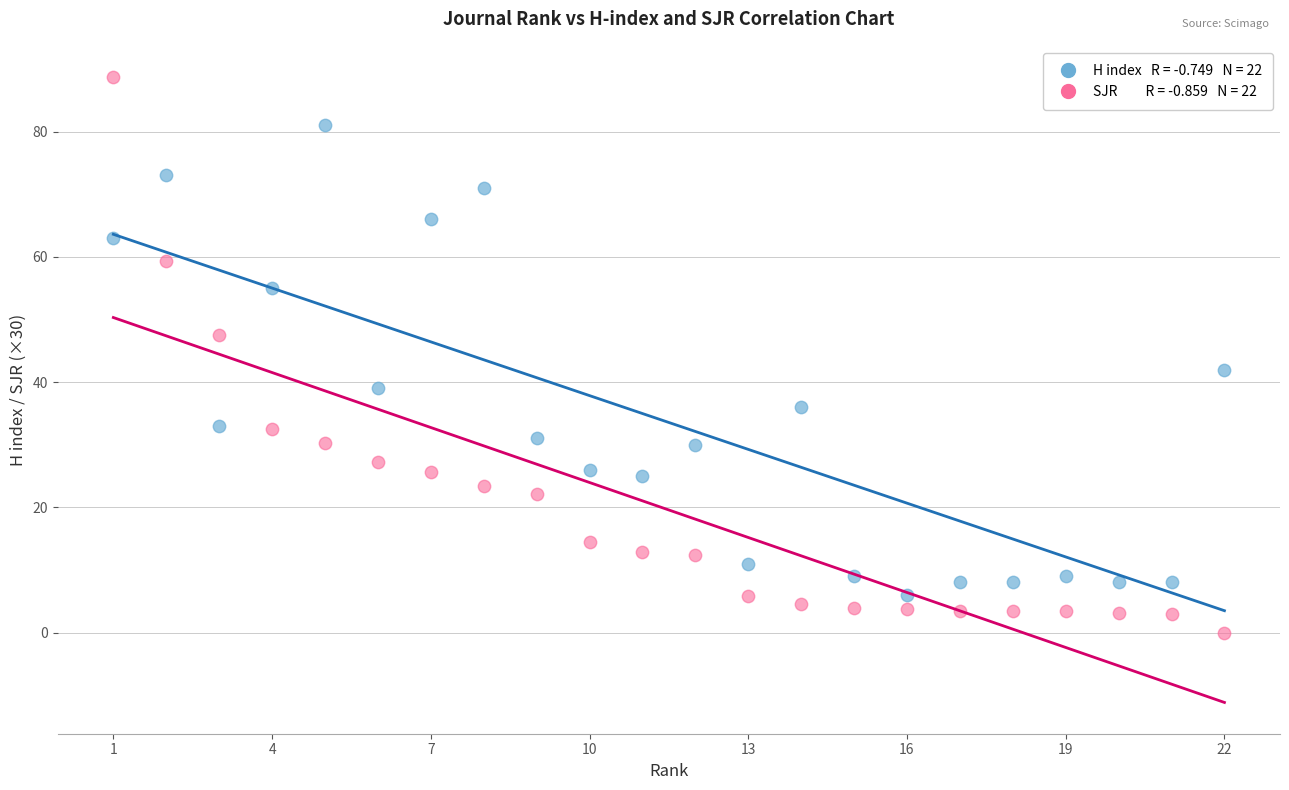

Across all data points, what is the range of Y values (max minus min)?

88.7